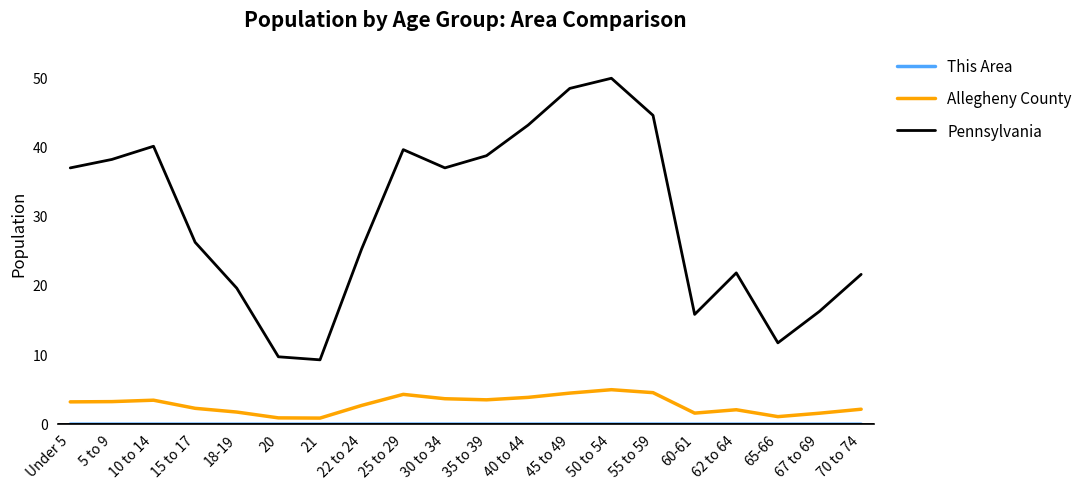

True or false: Allegheny County and Pennsylvania intersect in this chart.

False